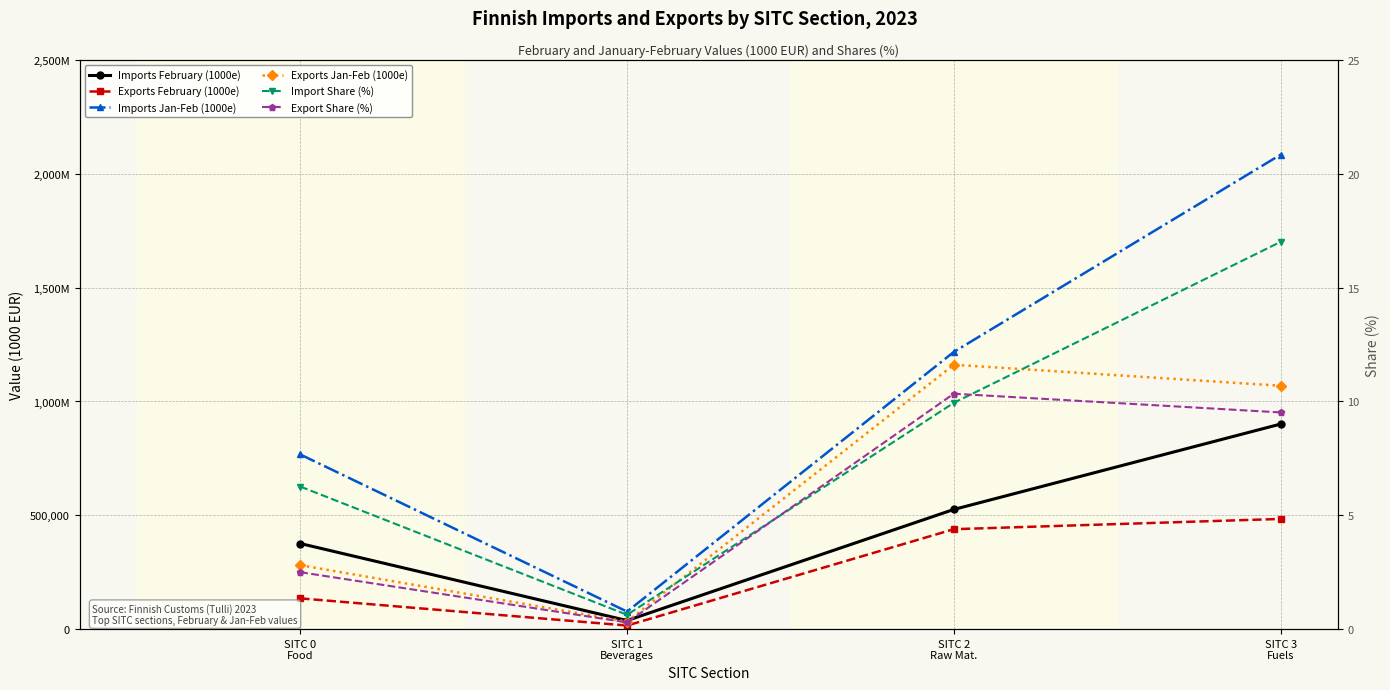

Rank the categories by Imports February (1000e) value from highest to lowest.

SITC 3
Fuels, SITC 2
Raw Mat., SITC 0
Food, SITC 1
Beverages